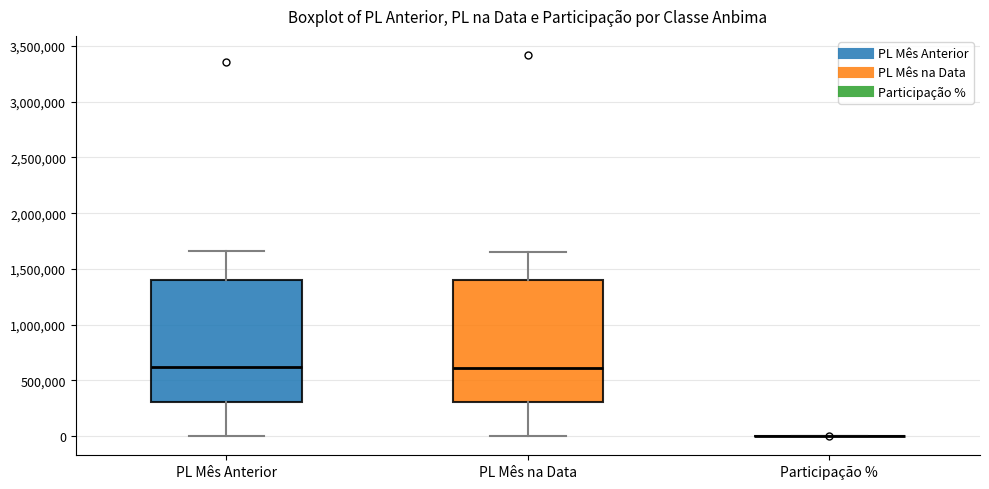

Reading left to right, read every box against the y-axis: the position of its median line, the range the box covers, and the ends of its whiskers. The values are not printed on the chart, so give them approximately, as read against the axis.

PL Mês Anterior: median 600000, box 300000 to 1400000, whiskers 0 to 1650000
PL Mês na Data: median 600000, box 300000 to 1400000, whiskers 0 to 1650000
Participação %: box collapsed to a line at 0, whiskers 0 to 0